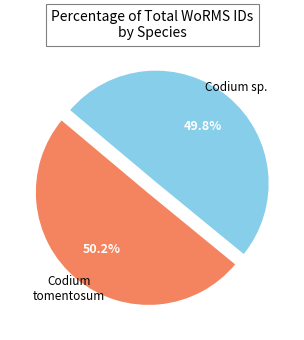

Does any single category account for the majority?

Yes